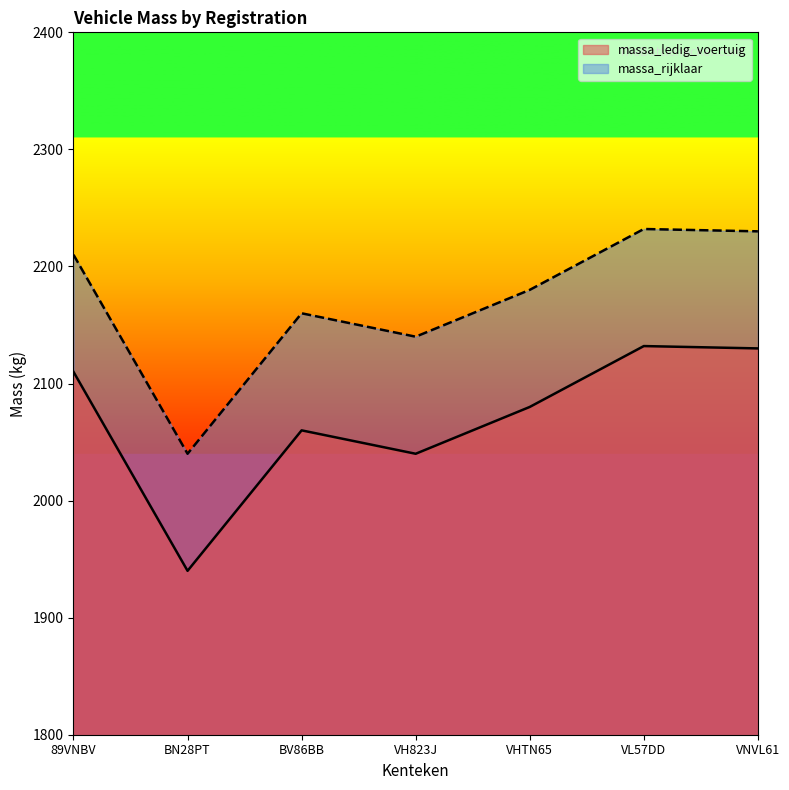

What is the average value of the massa_ledig_voertuig series?

2070